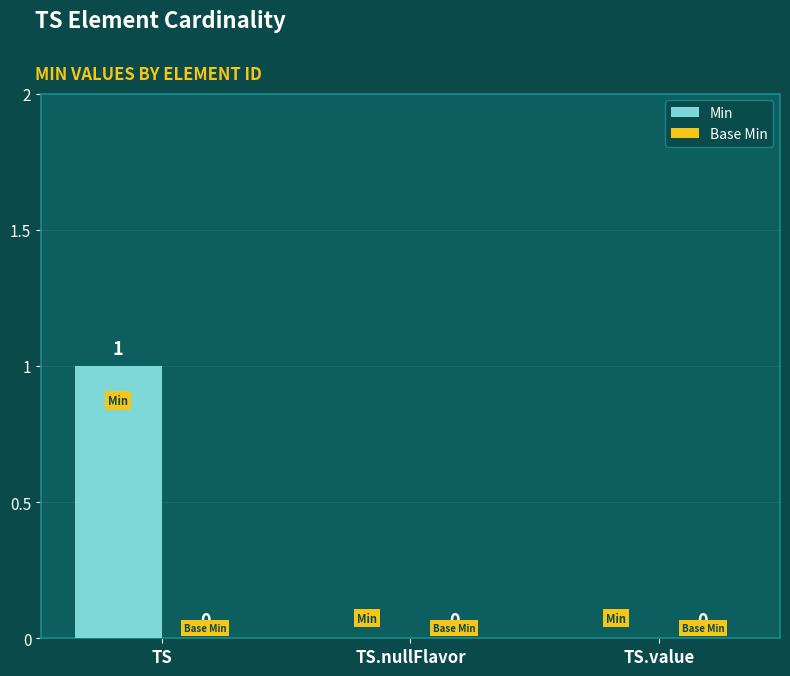

The chart shows a value of 0 at TS.nullFlavor. True or false?

True